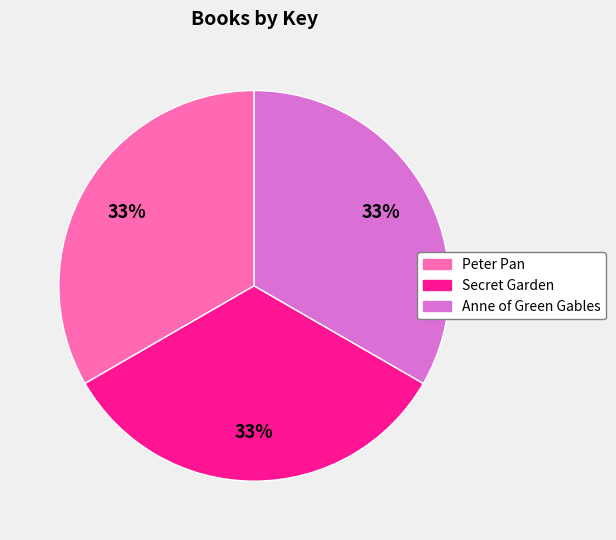

How many segments does this pie chart have?

3